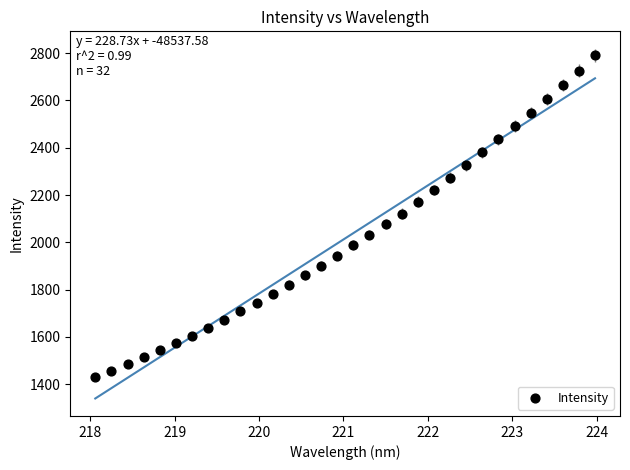

What is the range of Y values (max minus min)?

1358.8